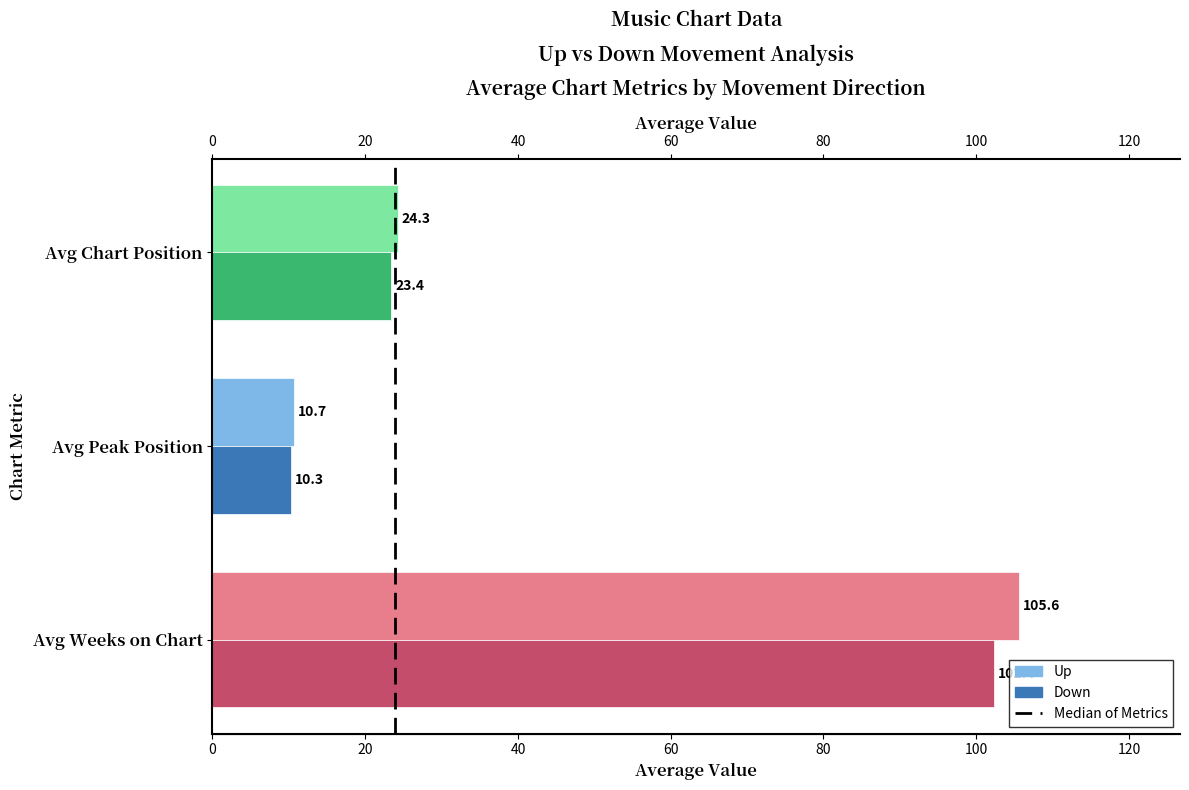

What is the total value across all series at Avg Peak Position?

21.0